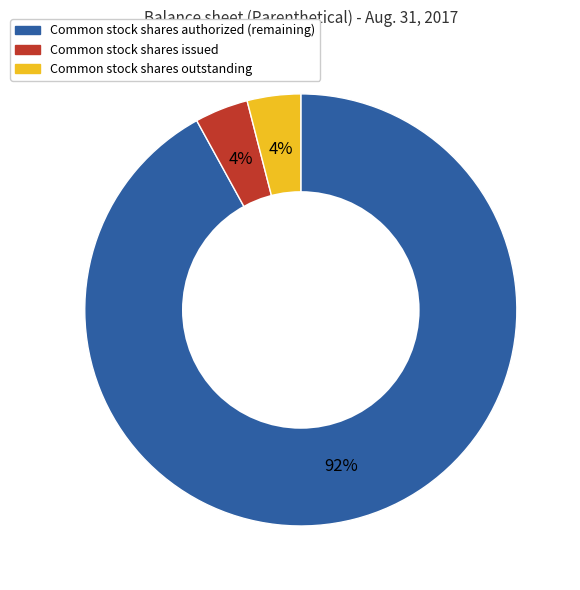

True or false: Common stock shares outstanding accounts for 4% of the total.

True